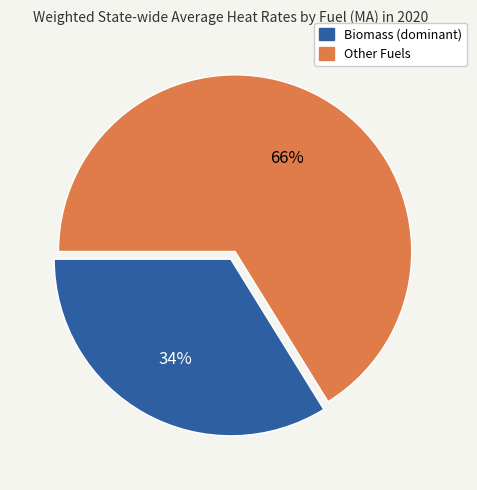

Which has a higher value, Other Fuels or Biomass (dominant)?

Other Fuels